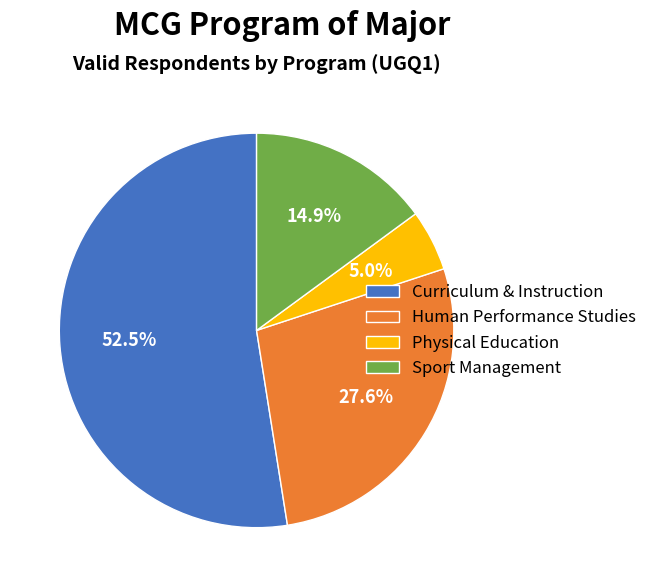

Which category accounts for the majority?

Curriculum & Instruction